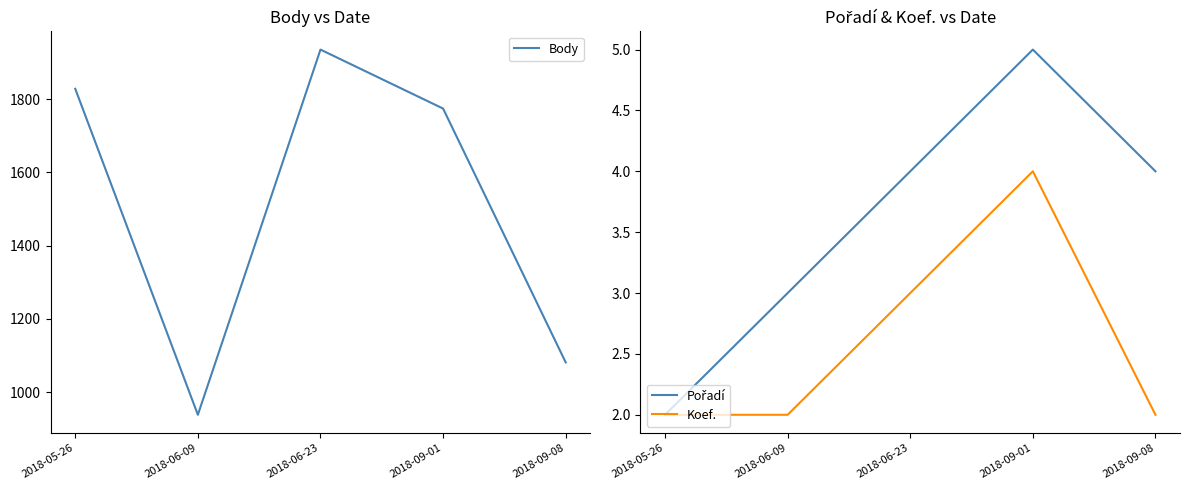

Between 2018-06-09 and 2018-06-23, which series saw the biggest shift?

Body